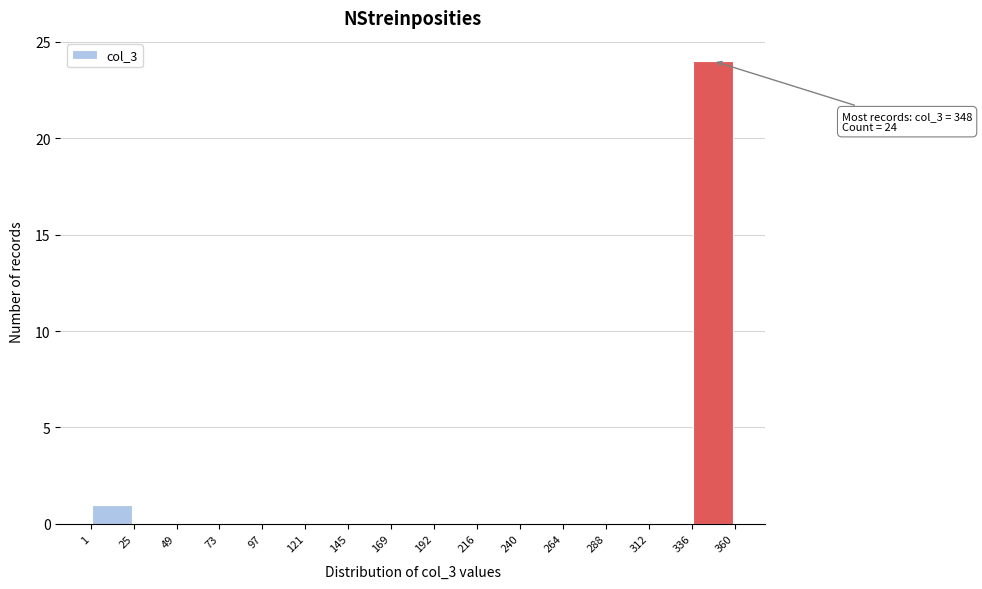

Over which range of the x-axis is the bar tallest?

336 to 360